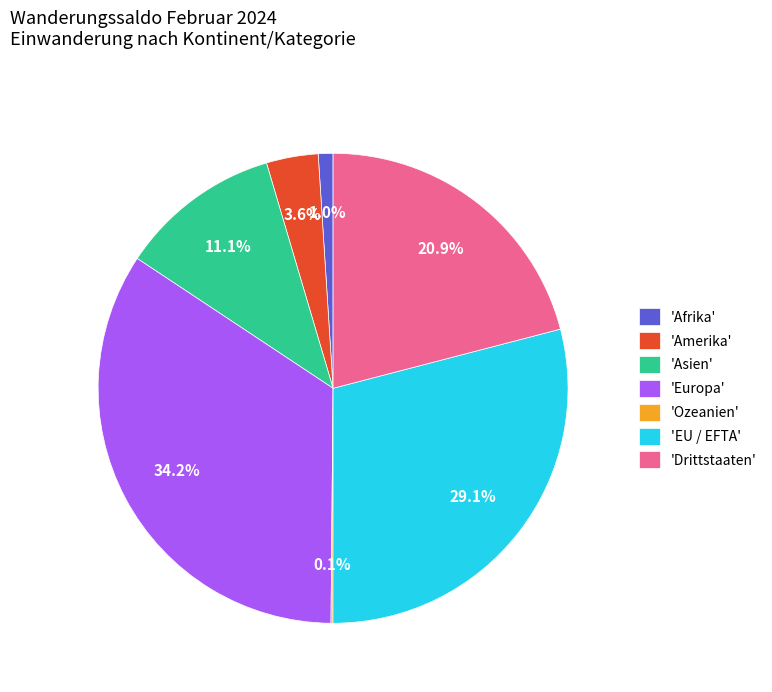

How much of the chart is everything except 'EU / EFTA'?

70.9%